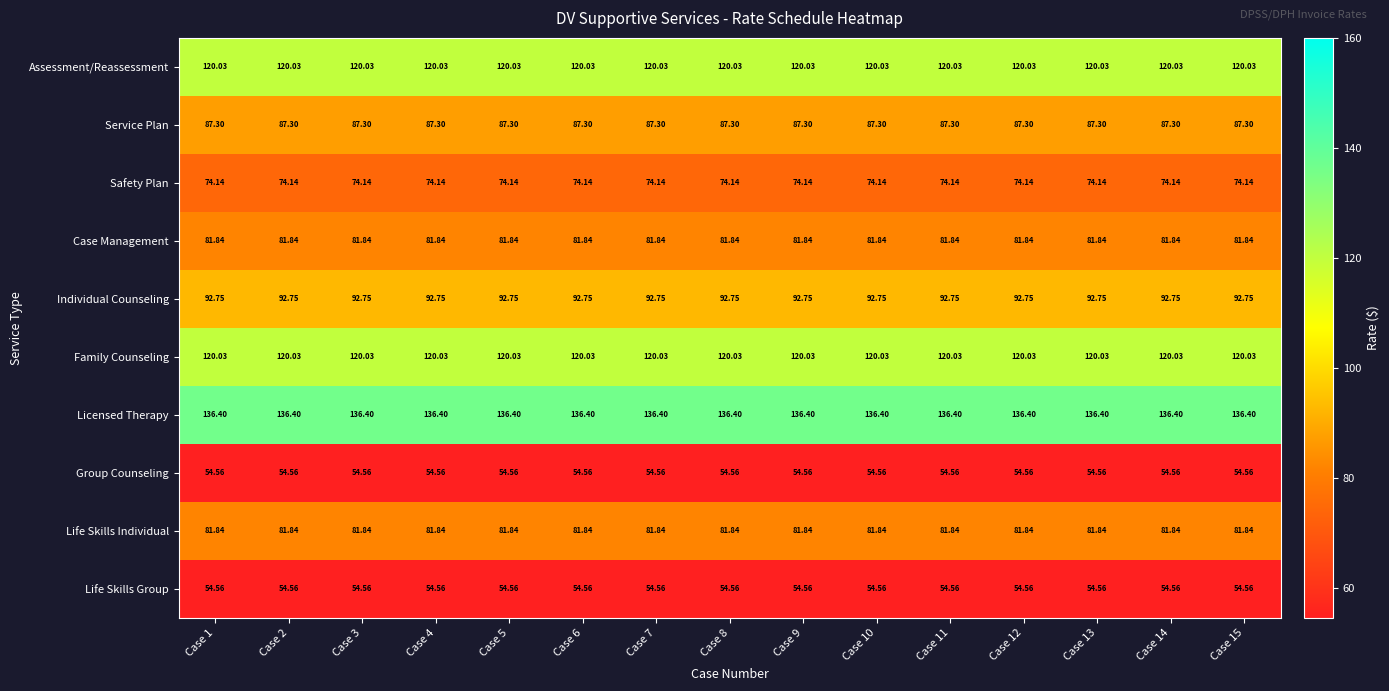

Is the value of Safety Plan at Case 1 greater than the value of Life Skills Group at Case 7?

Yes